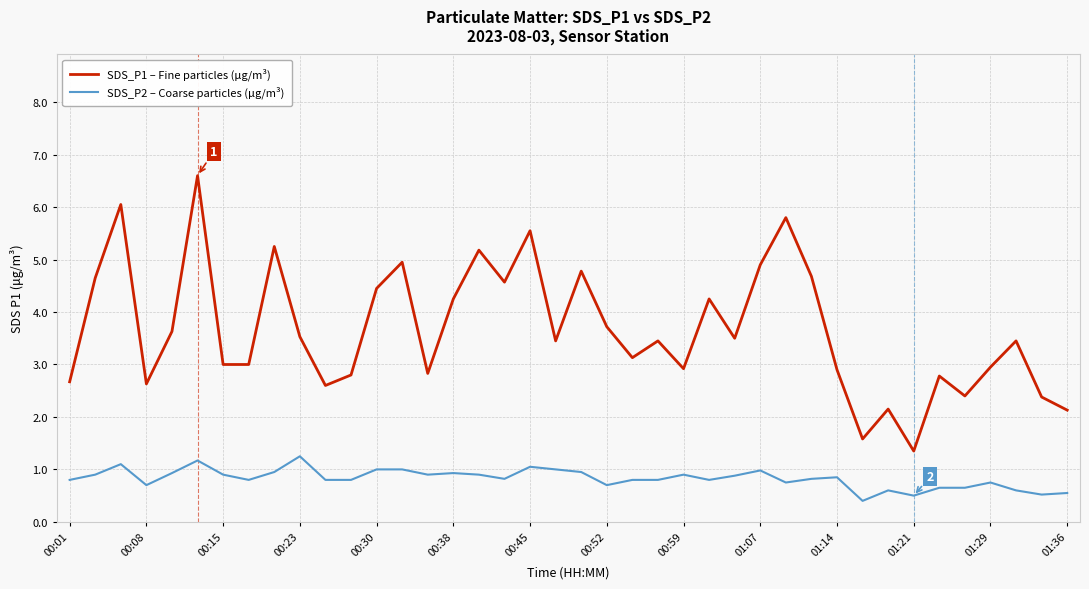

Which series has the largest range (max minus min)?

SDS_P1 – Fine particles (μg/m³)